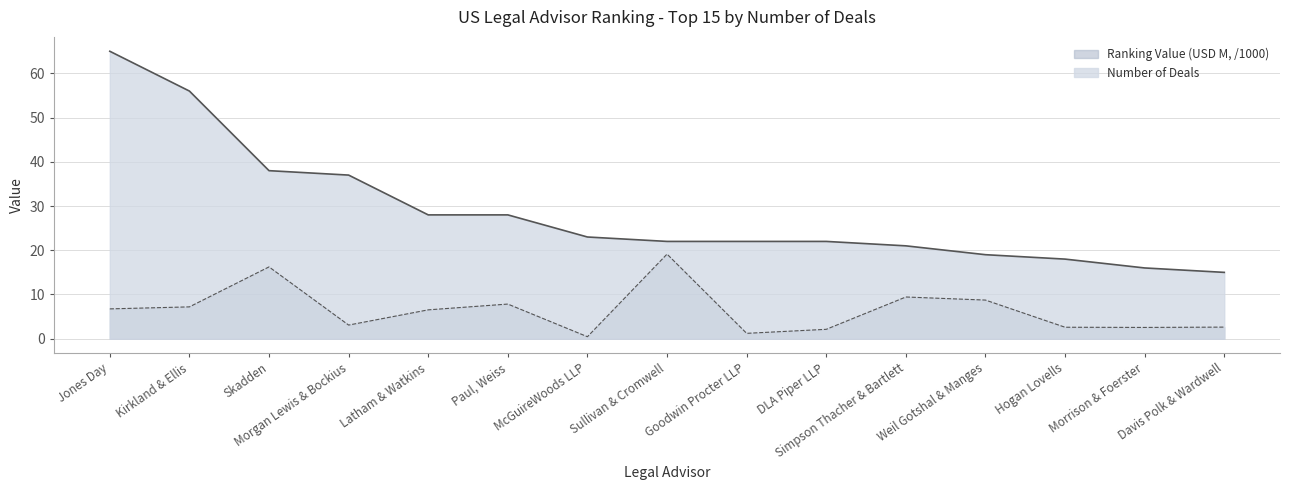

In Ranking Value (USD M), how many points are higher than both neighbors (excluding endpoints)?

4